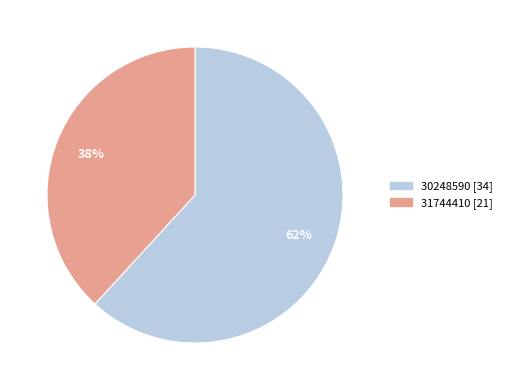

Rank the categories by value from highest to lowest.

30248590, 31744410